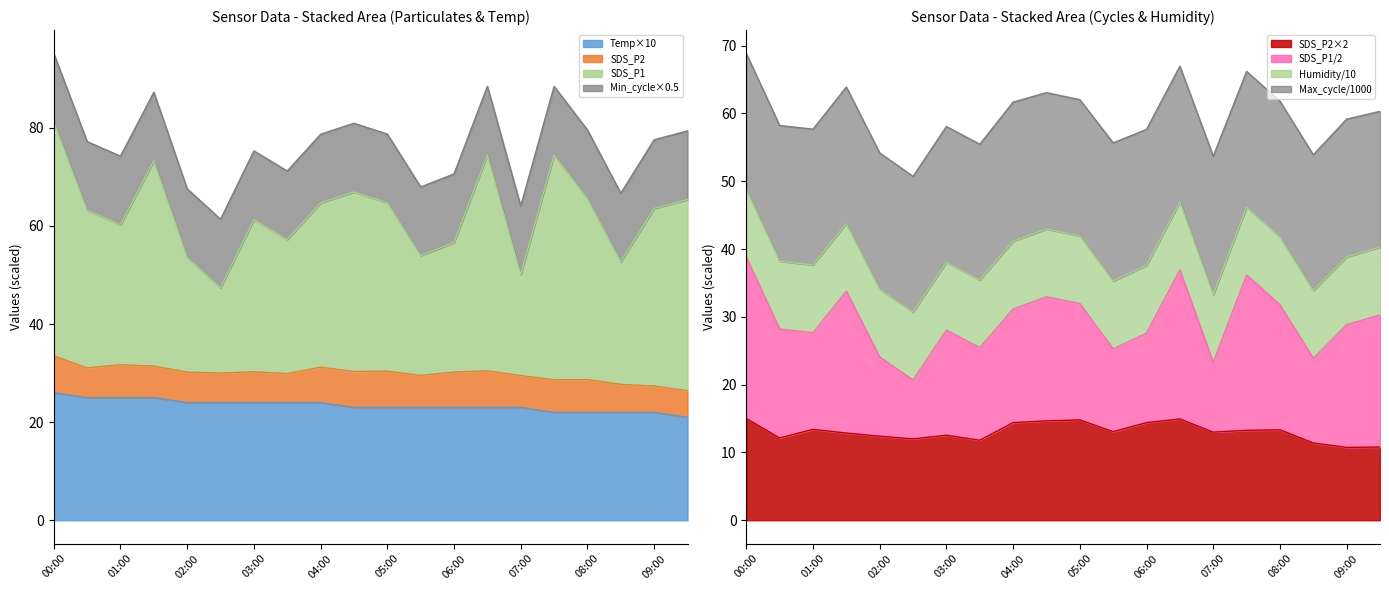

At which label does SDS_P2 first exceed 13?

00:00